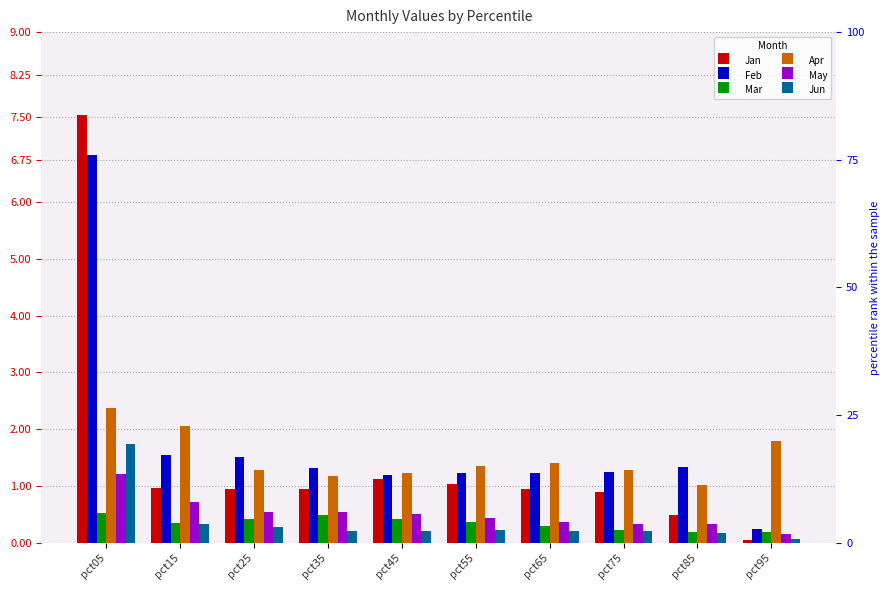

How many bars are there in each group?

6